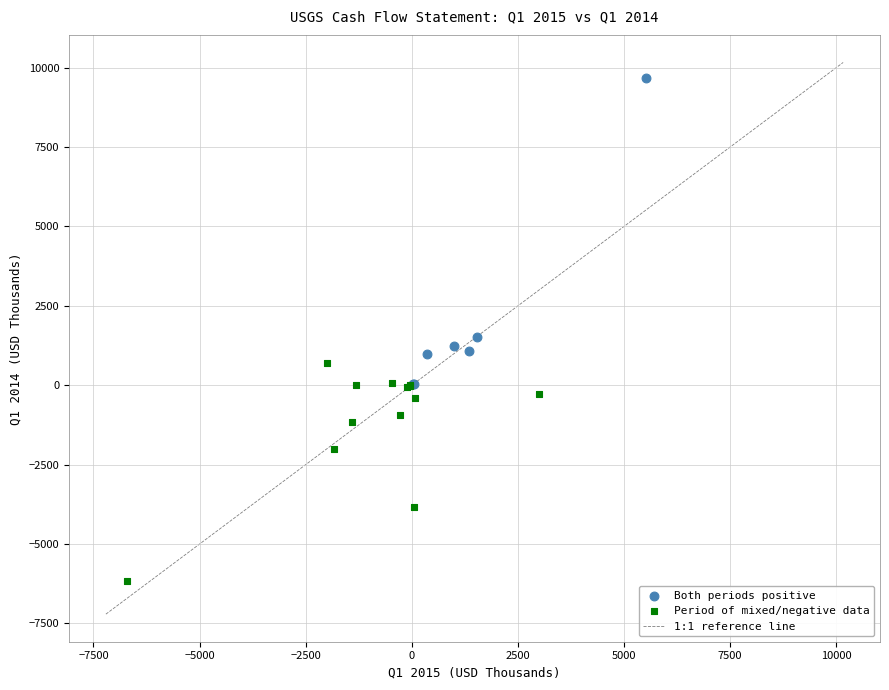

Which series contains the lowest Y value?

Period of mixed/negative data